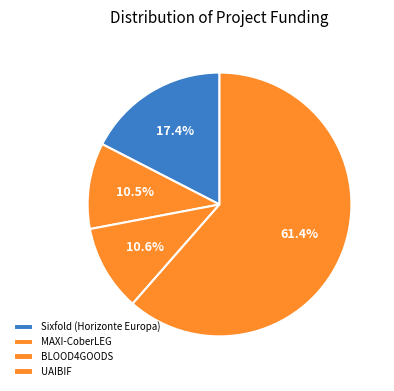

Count the number of slices in the pie.

4